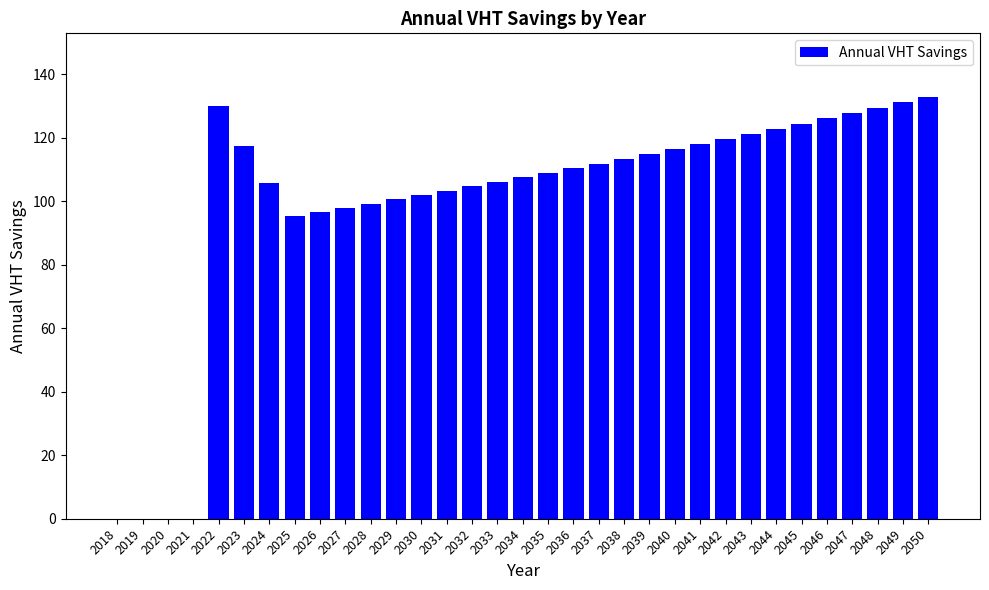

Does the chart contain stacked bars?

No